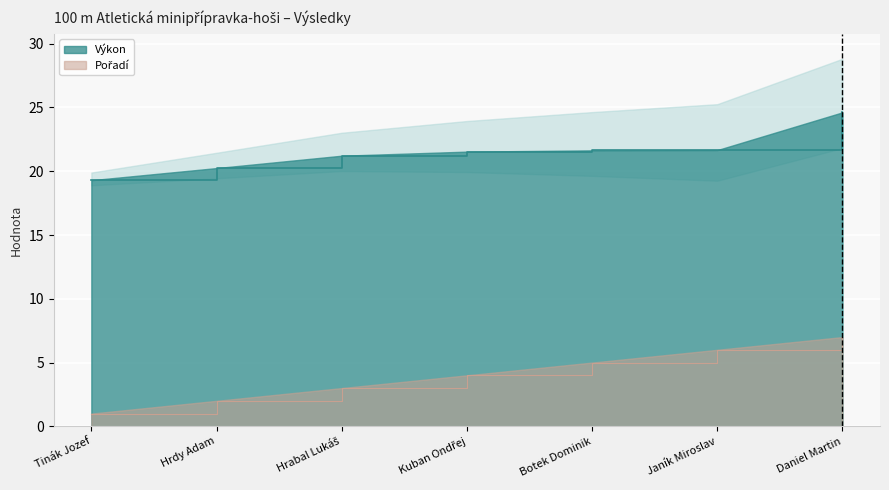

Is the value of Výkon at Botek Dominik greater than the value of Pořadí at Daniel Martin?

Yes